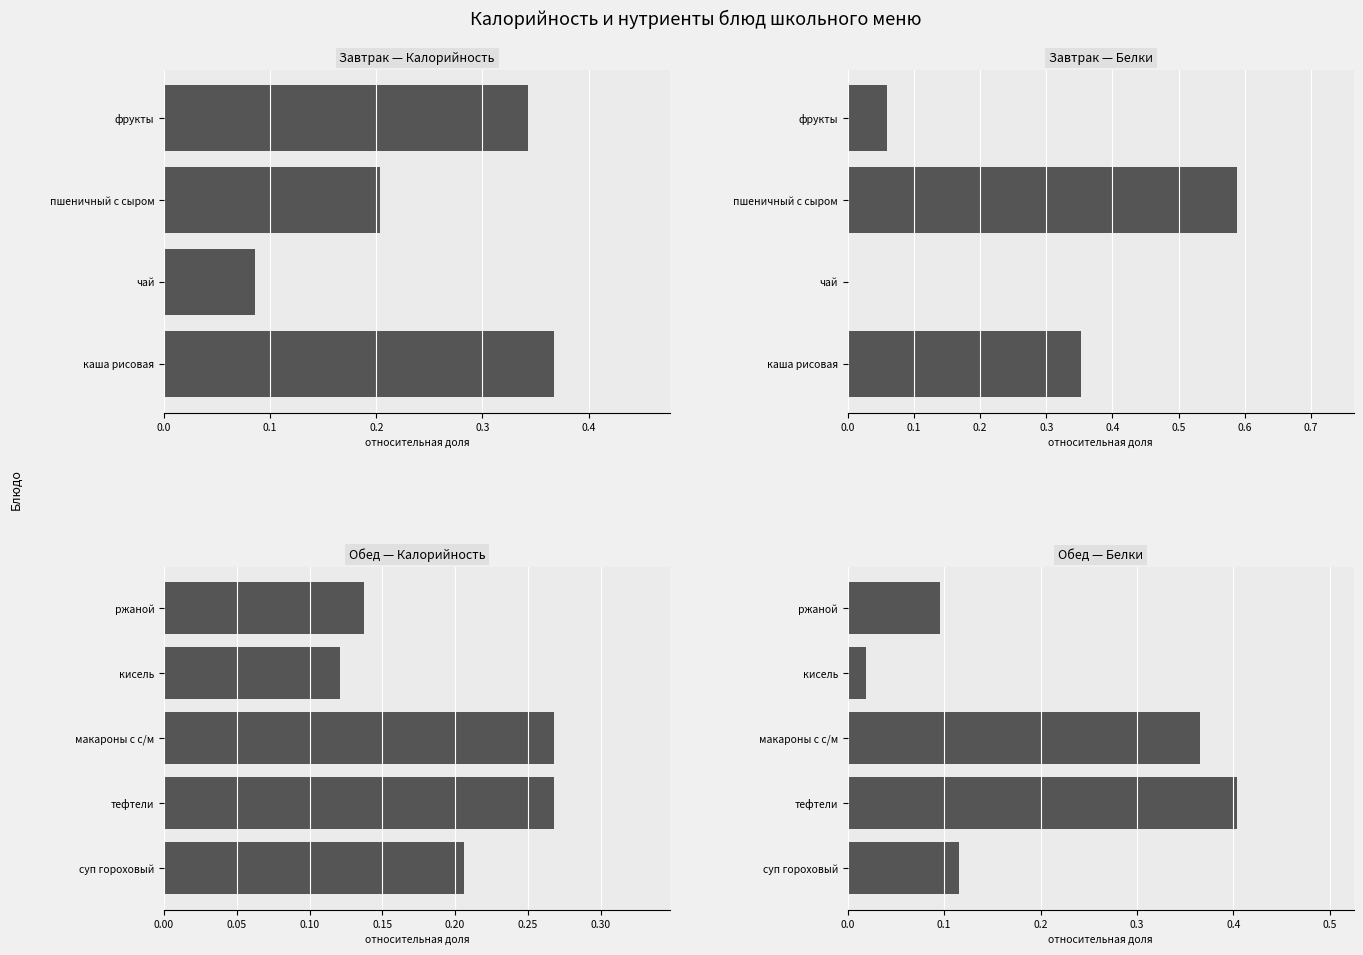

What is the spread (max minus min) of values at кисель?

0.1